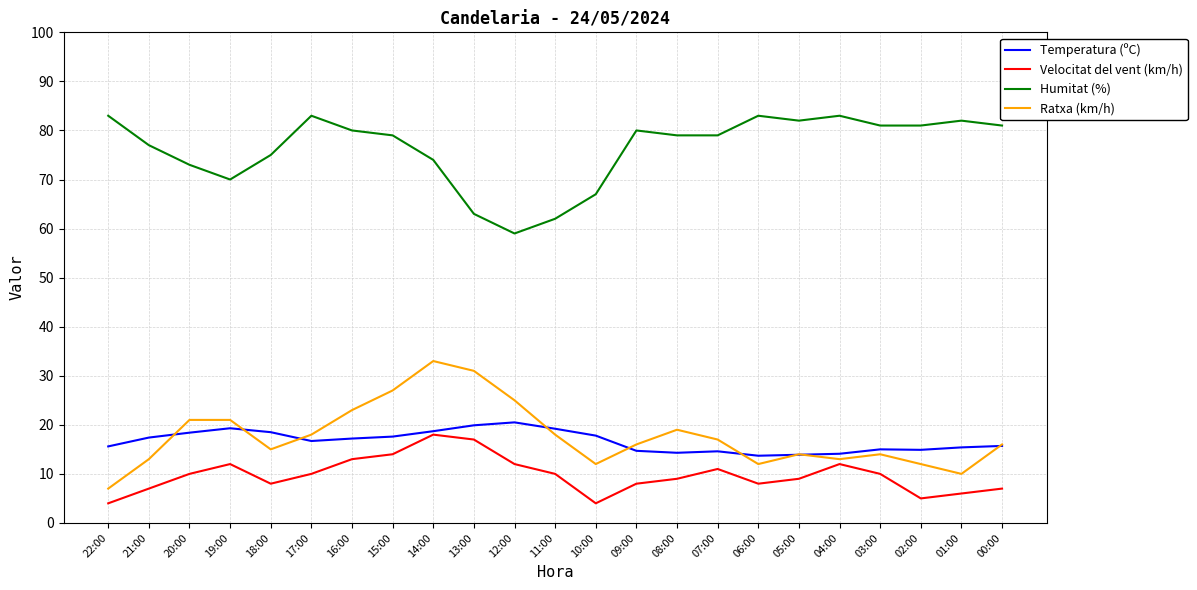

Is the value of Ratxa (km/h) at 09:00 greater than the value of Velocitat del vent (km/h) at 21:00?

Yes